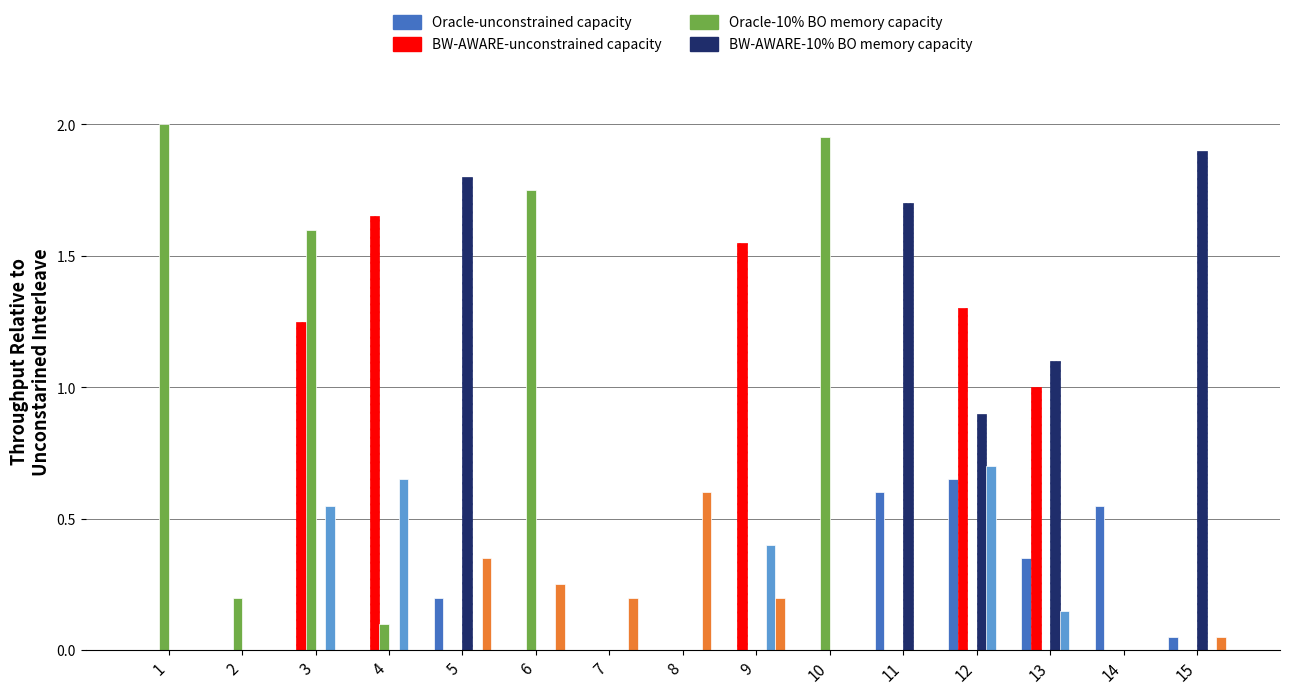

How many groups of bars are there?

15